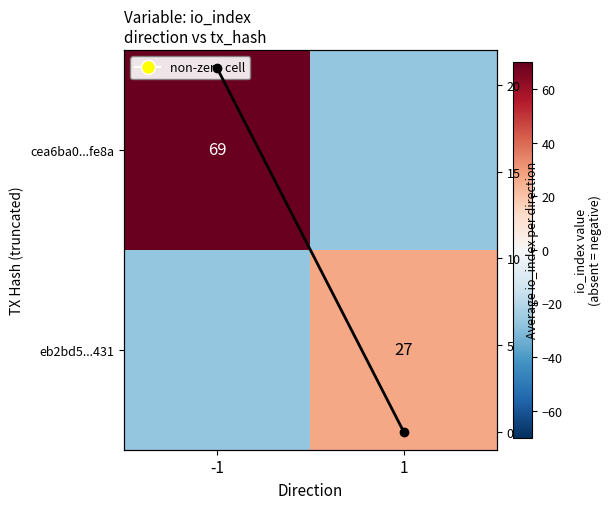

Which series has the widest spread of values?

cea6ba0...fe8a